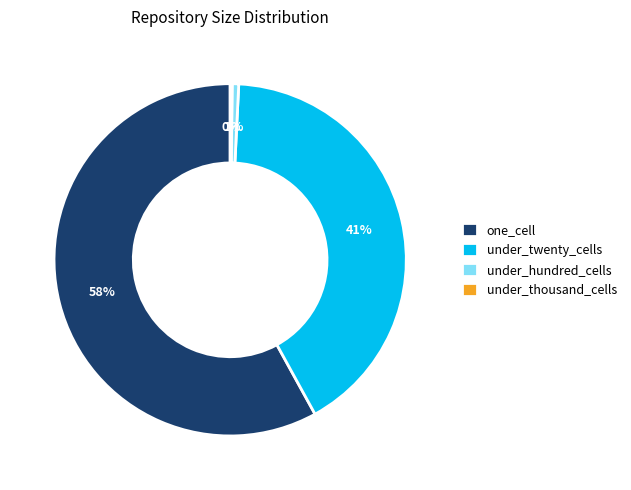

What is the largest slice in the pie chart?

one_cell